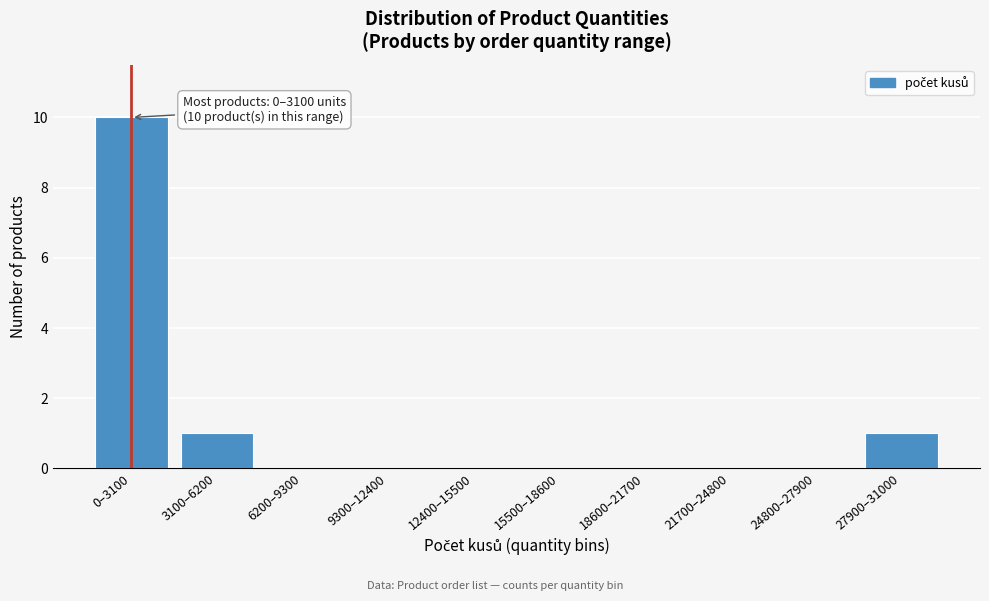

Reading right to left, what are all the values shown in this chart?

27900–31000=1	24800–27900=0	21700–24800=0	18600–21700=0	15500–18600=0	12400–15500=0	9300–12400=0	6200–9300=0	3100–6200=1	0–3100=10